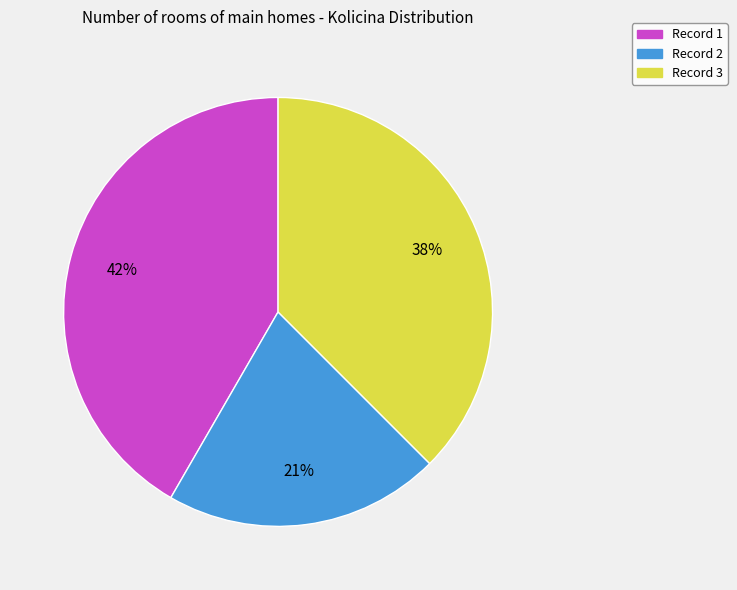

How many slices are in this pie chart?

3